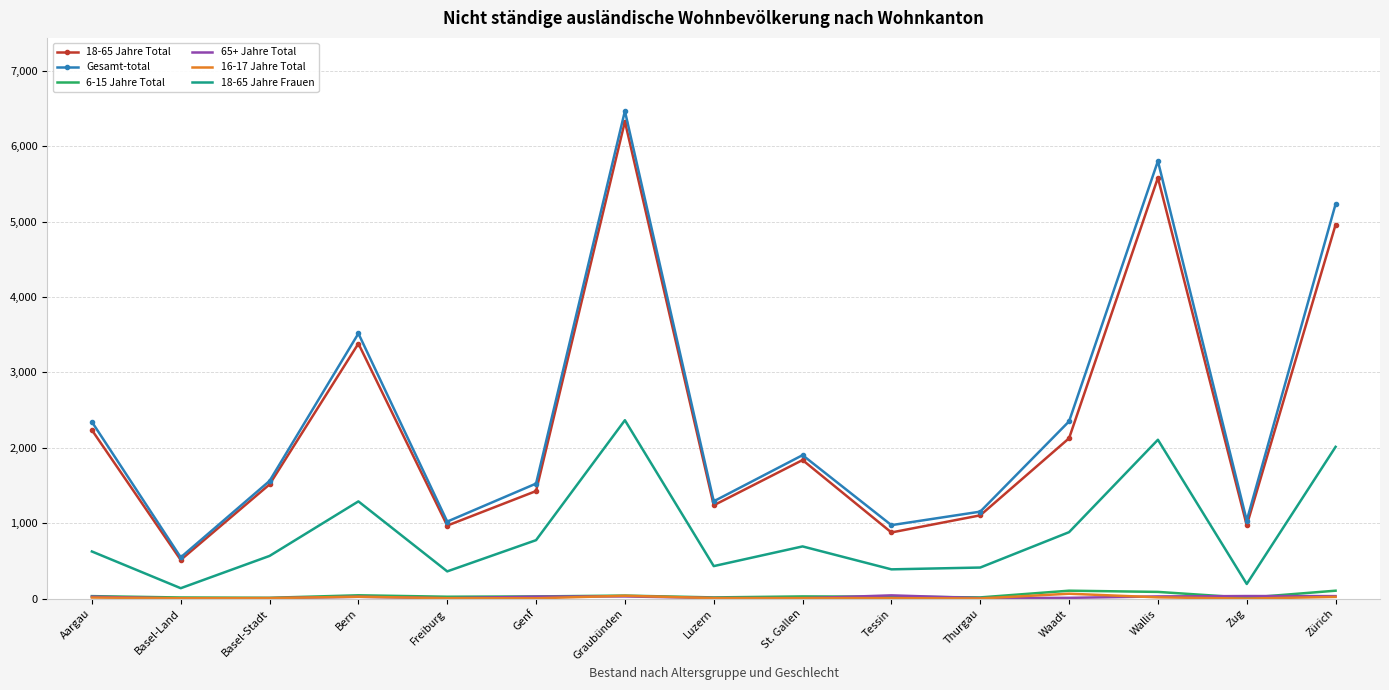

At how many categories does at least one series exceed 5531?

2